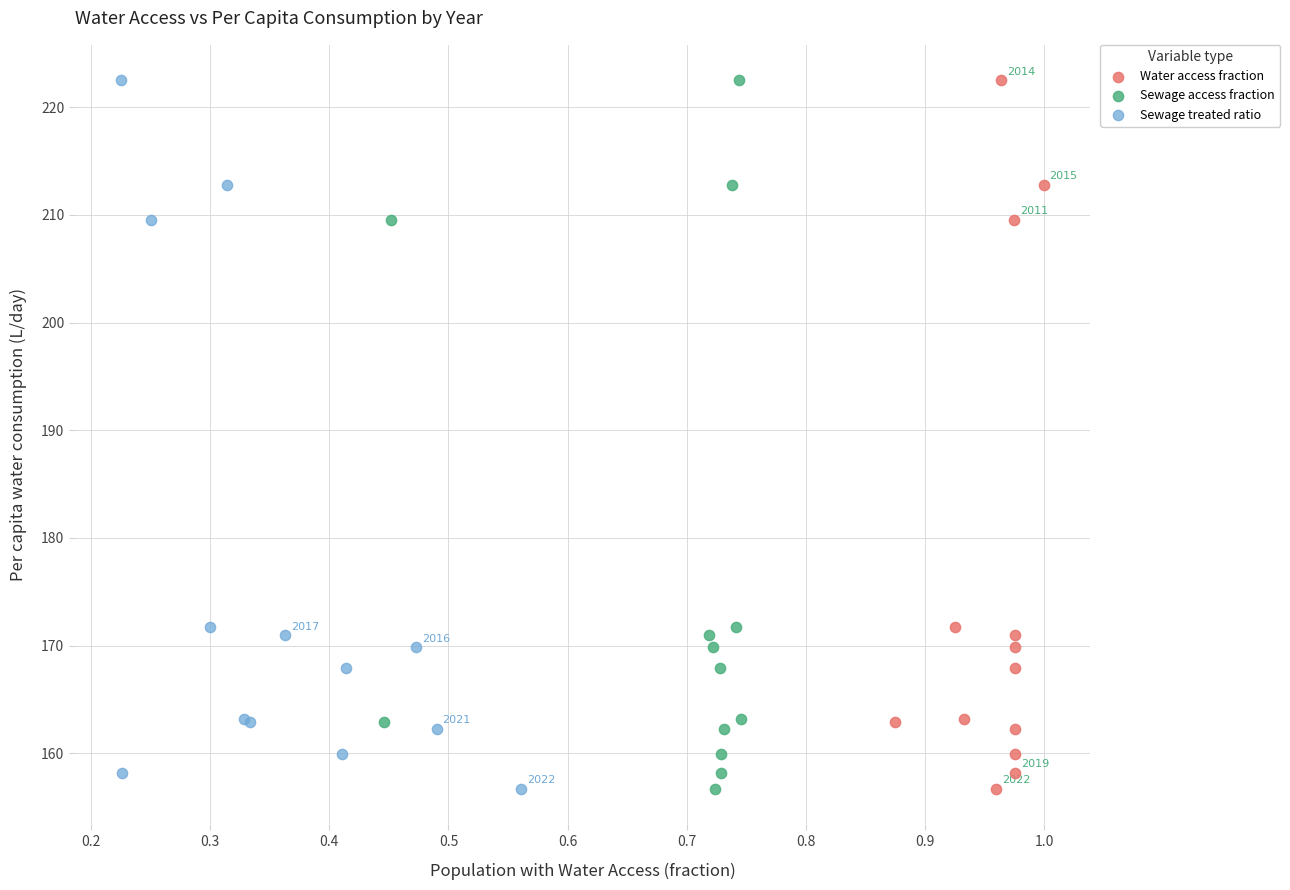

What are all the series names shown in the legend?

Water access fraction, Sewage access fraction, Sewage treated ratio